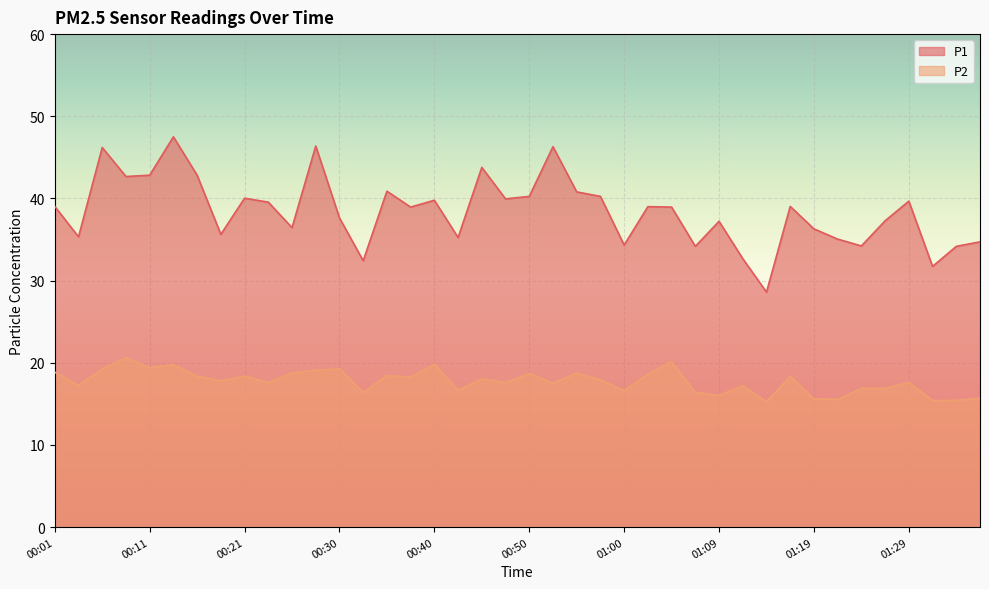

At which label is P1 closest to 38?

00:30